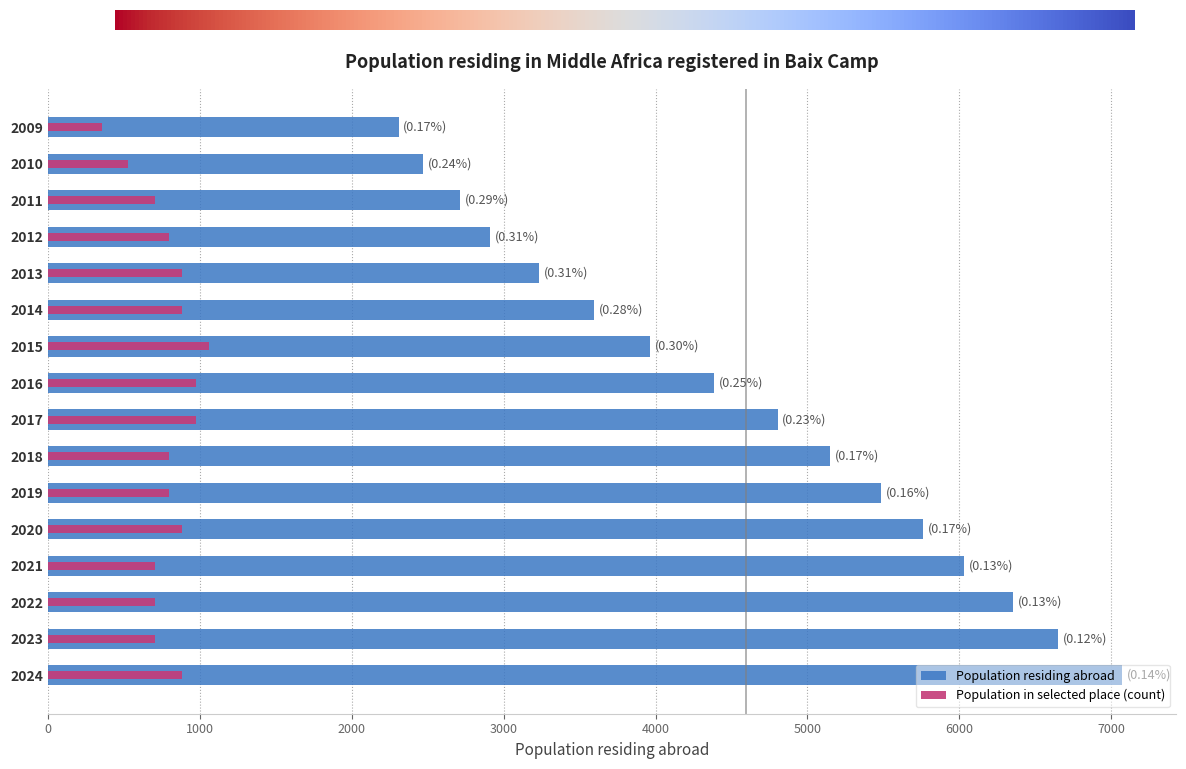

How many bars are there in each group?

2